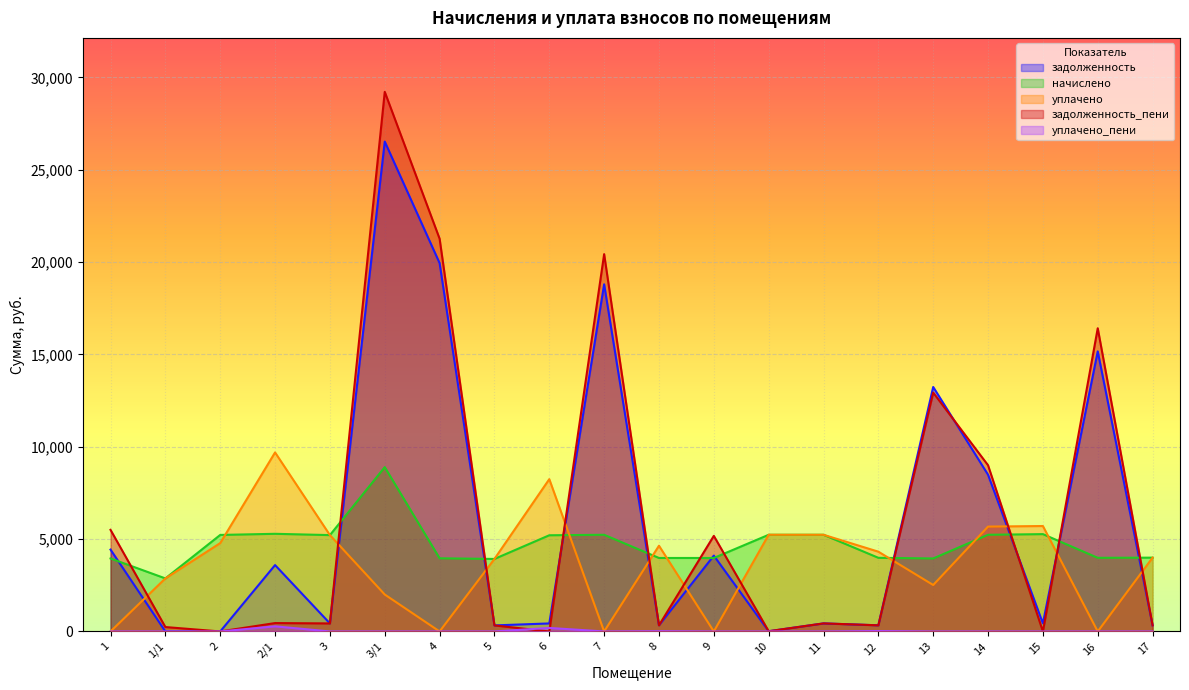

How many times do уплачено and задолженность_пени cross each other?

11